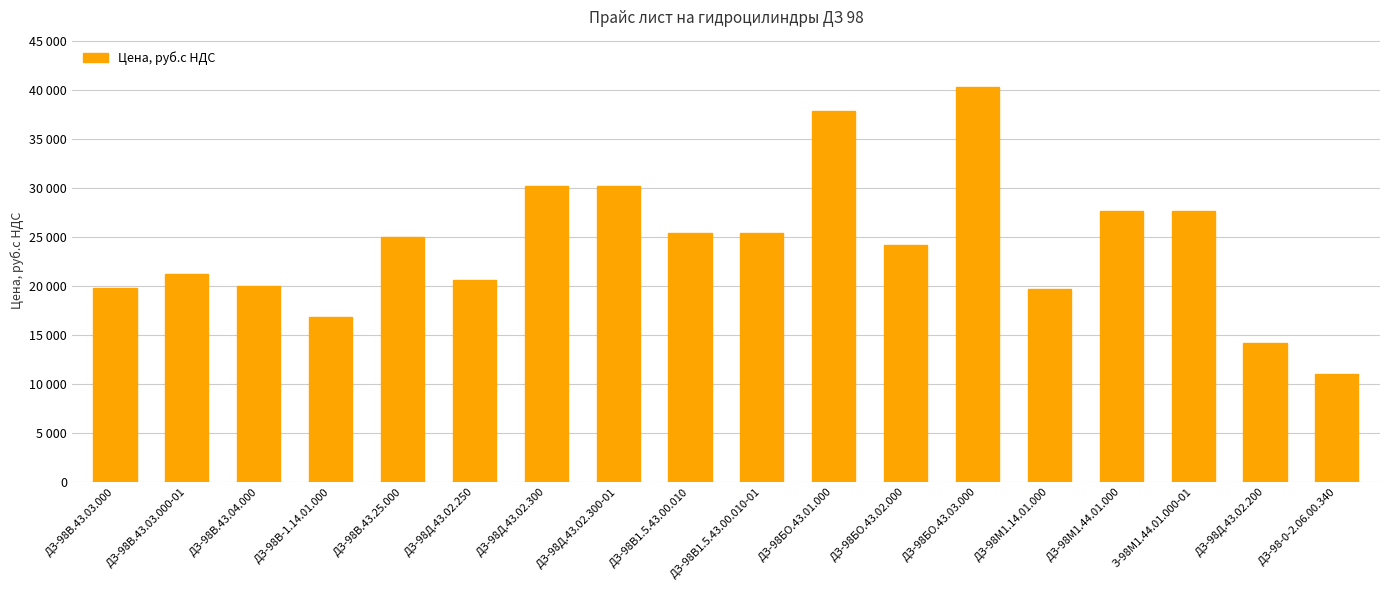

Is it true that the value at ДЗ-98В.43.03.000-01 is 21240?

True